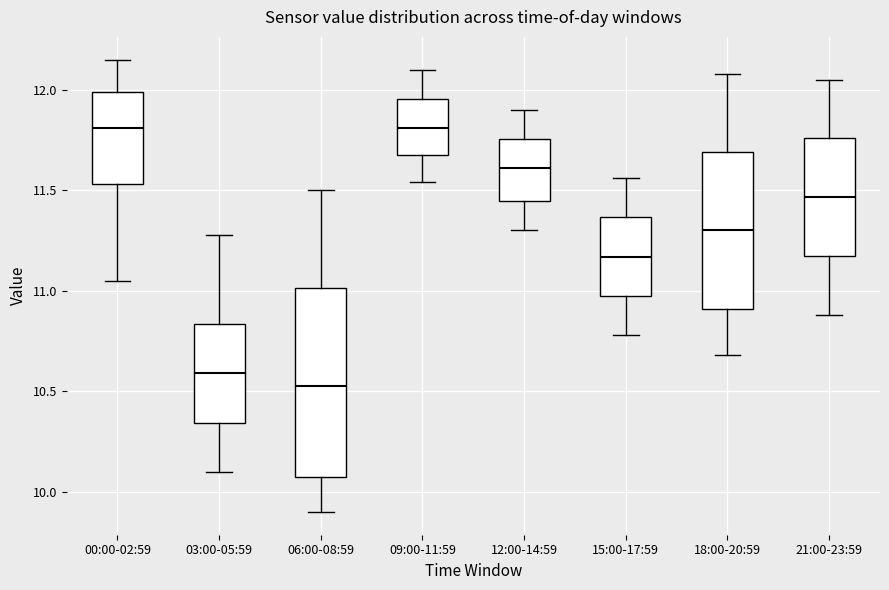

Which box is the tallest, from its lower edge to its upper edge?

06:00-08:59